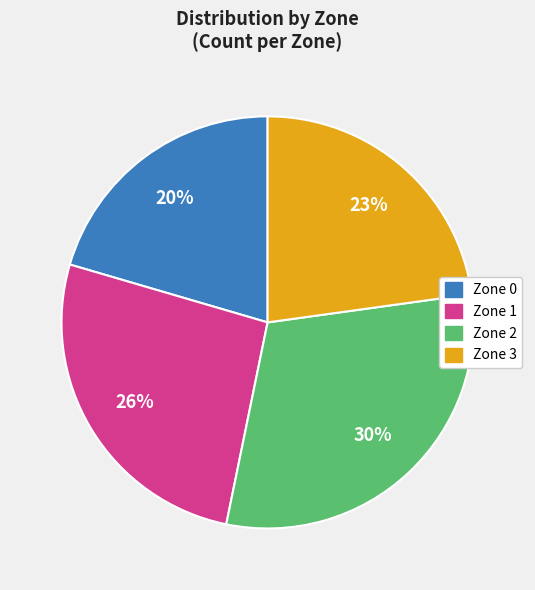

Is there a majority slice in this chart?

No